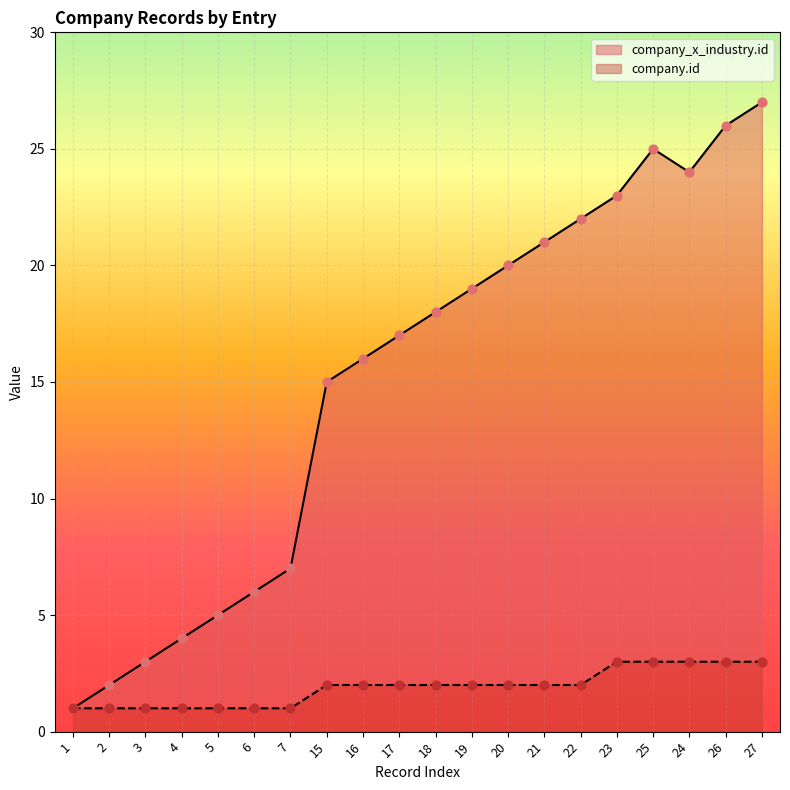

Which series contains the lowest Y value?

company_x_industry.id